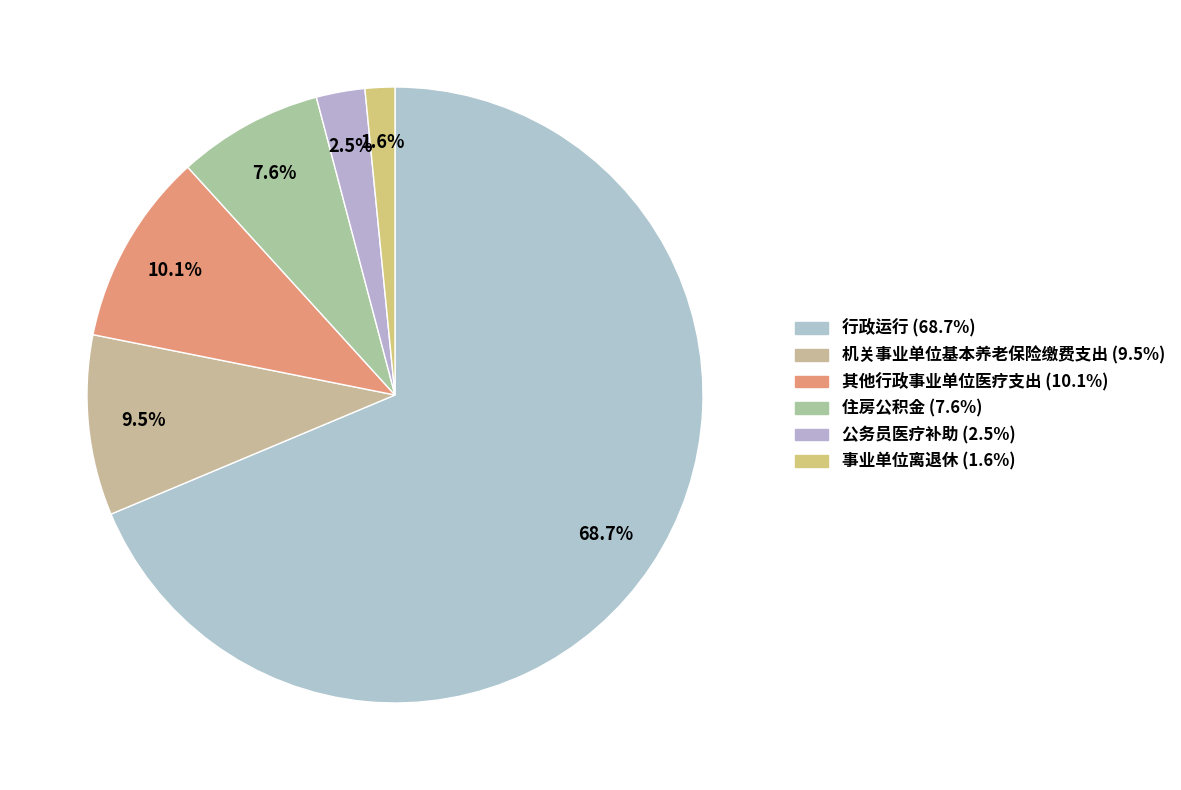

The 机关事业单位基本养老保险缴费支出 slice represents 15% of the pie. True or false?

False